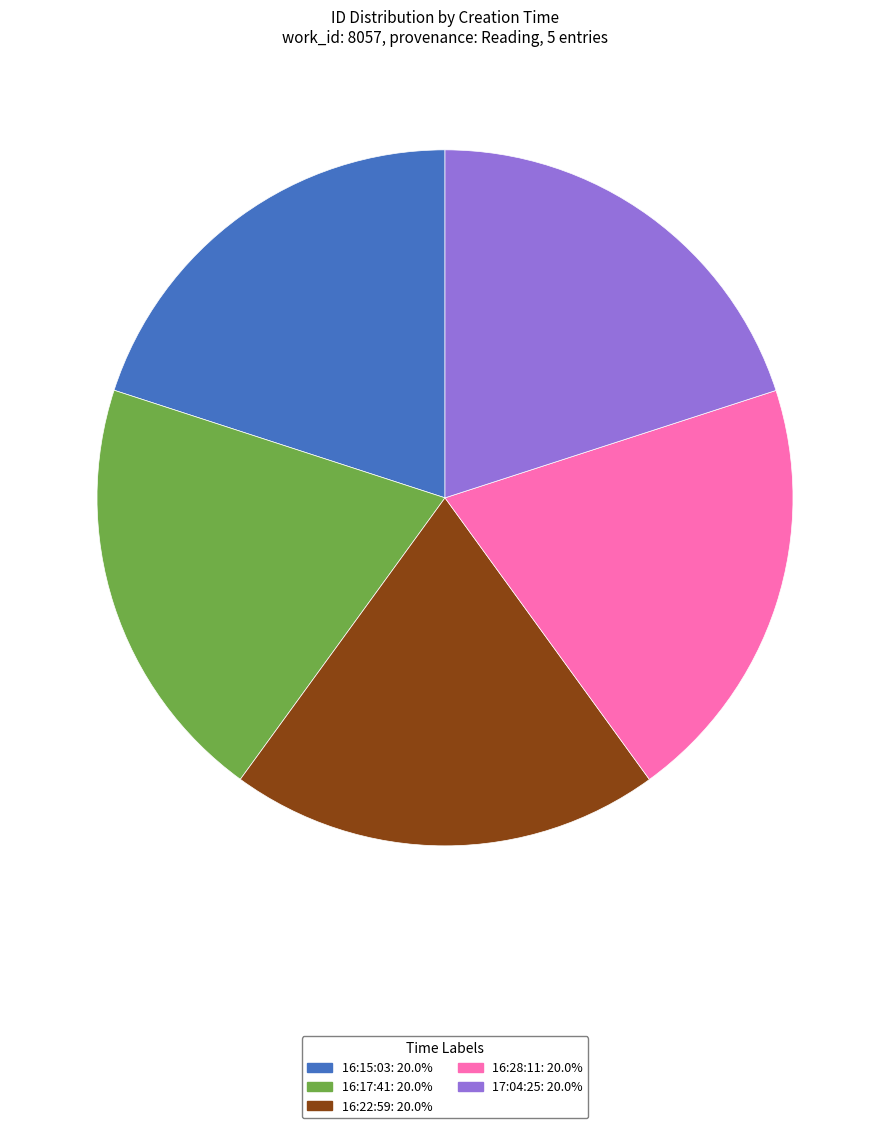

What is the ratio of the value at 16:15:03 to the value at 17:04:25?

1.0